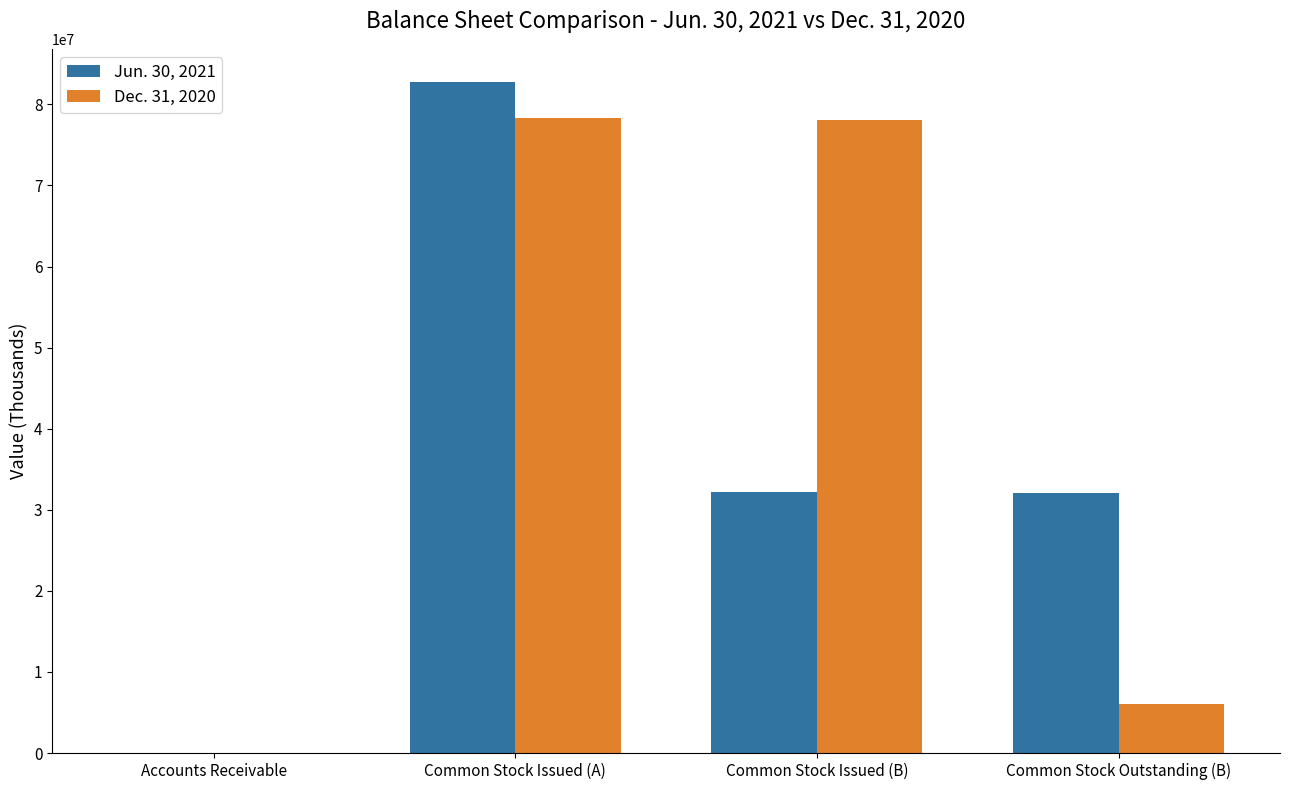

Which label corresponds to the largest value in the chart?

Common Stock Issued (A)